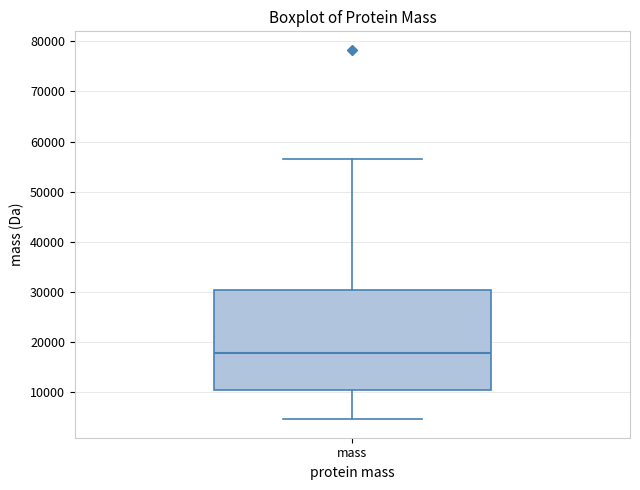

Read this box plot against the y-axis: the position of the median line, the range covered by the box, and the ends of both whiskers. The values are not printed on the chart, so give them approximately, as read against the axis.

median 18000, box 10000 to 30000, whiskers 5000 to 57000